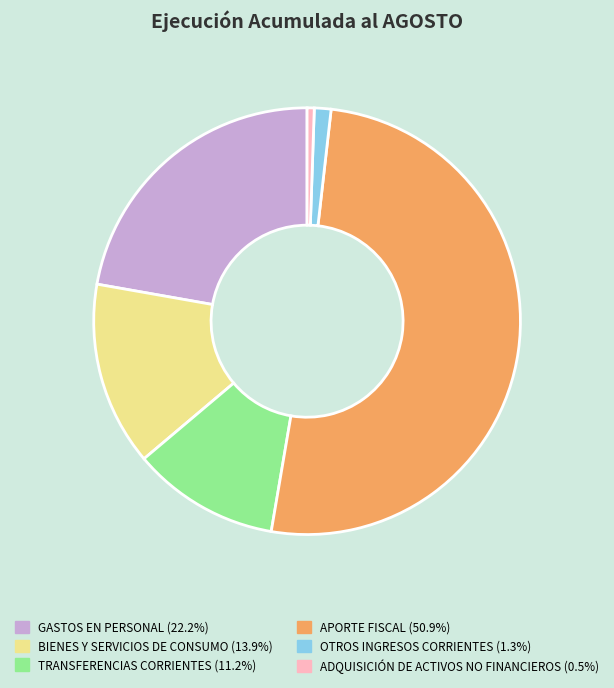

What is the largest slice in the pie chart?

APORTE FISCAL